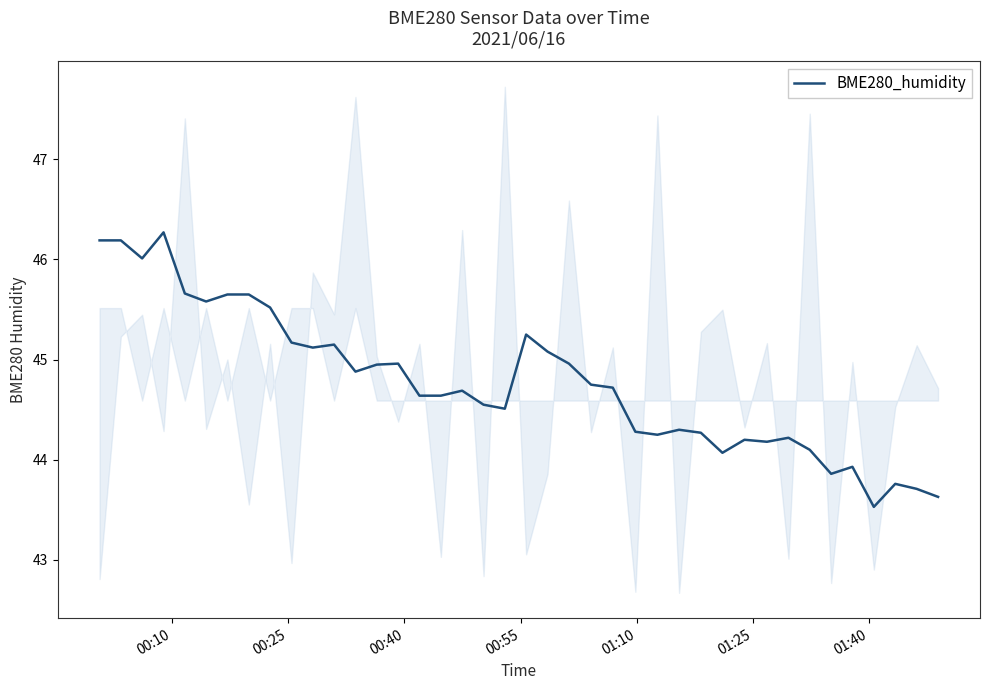

Is this an area chart (filled region under the line)?

No